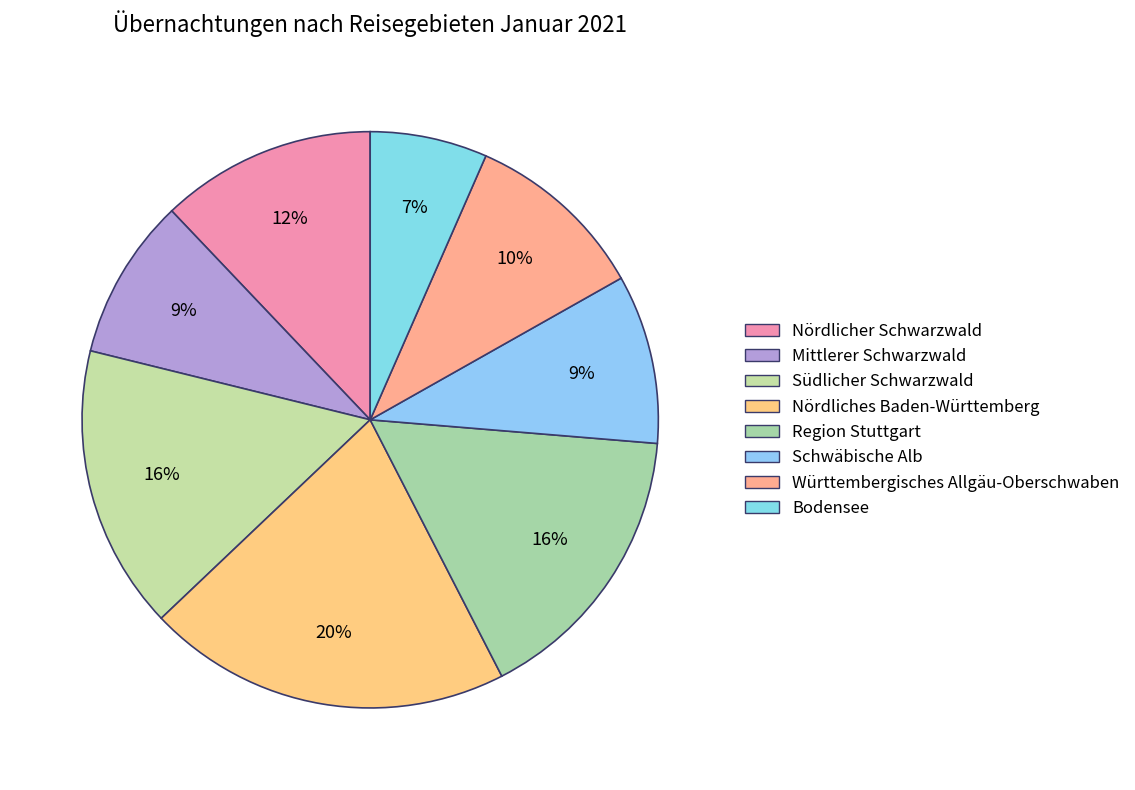

How many slices are in this pie chart?

8